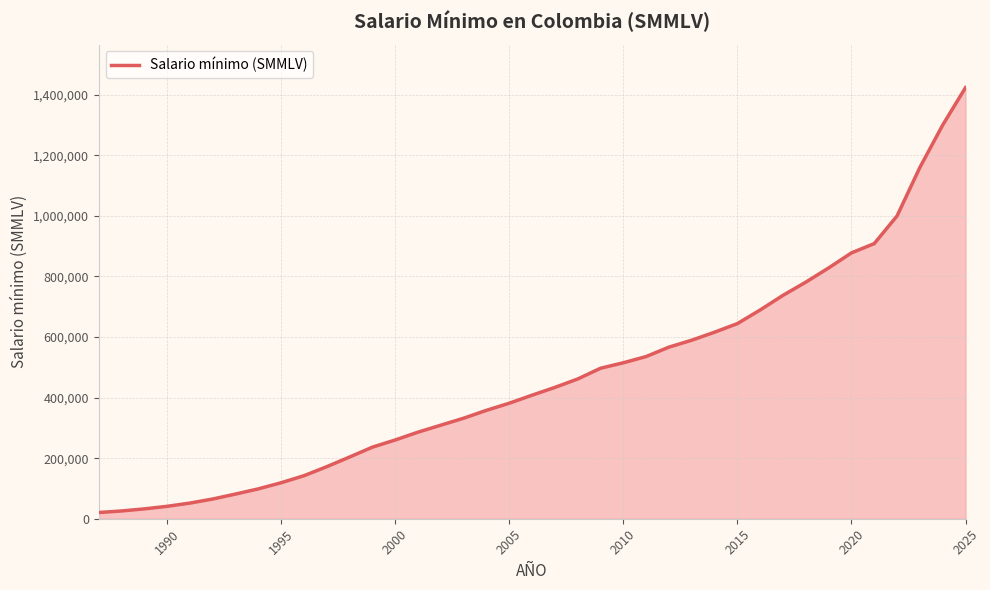

What is the minimum value shown in the chart?

20510